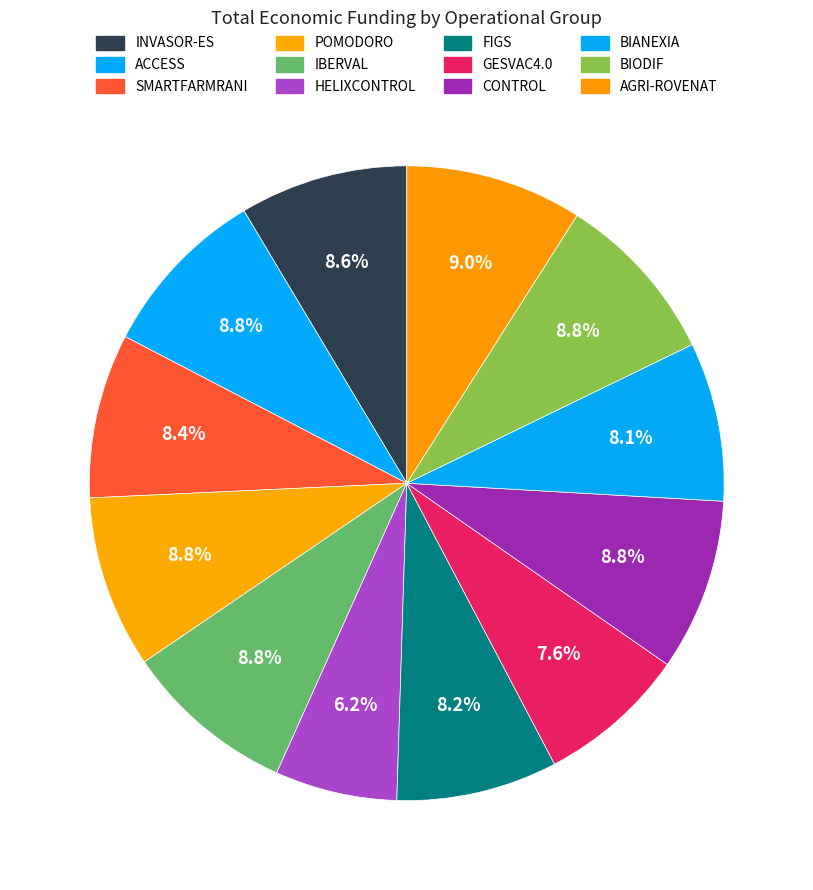

Does BIANEXIA represent more than half of the total?

No